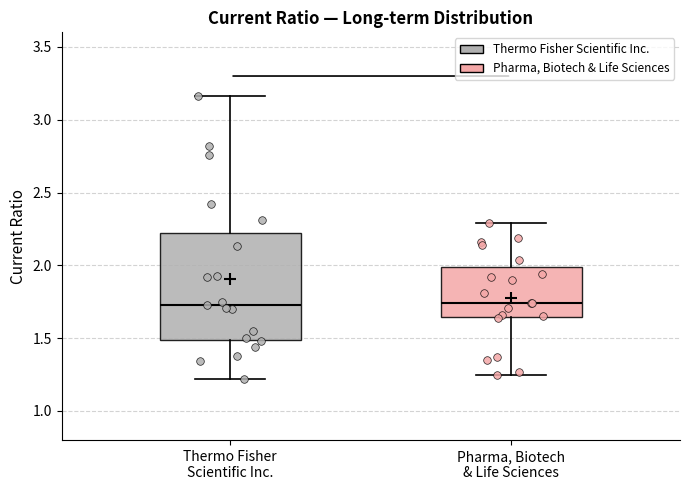

Comparing the boxes themselves (not the whiskers), which one is the tallest?

Thermo Fisher Scientific Inc.